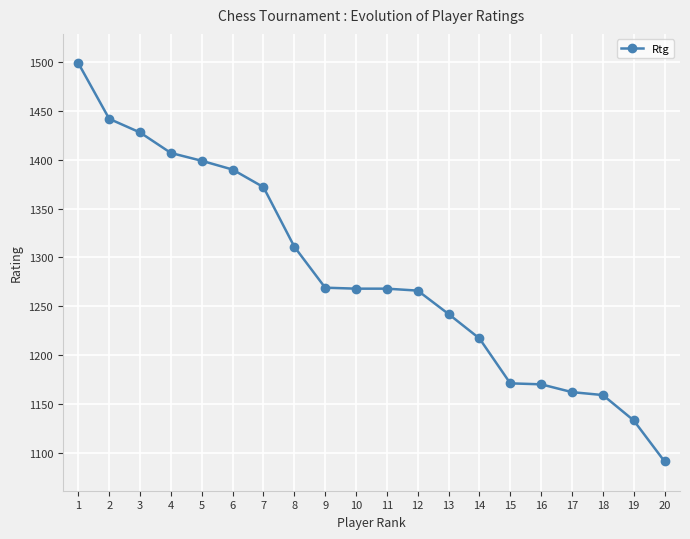

What is the change in value from 3 to 20?

-337